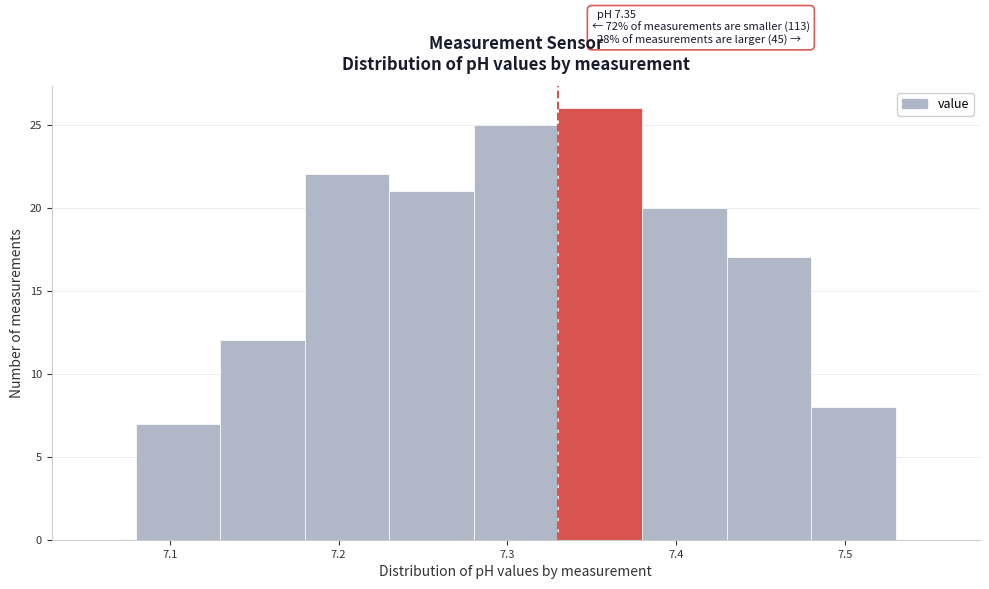

Which range on the x-axis has the tallest bar?

7.33 to 7.38